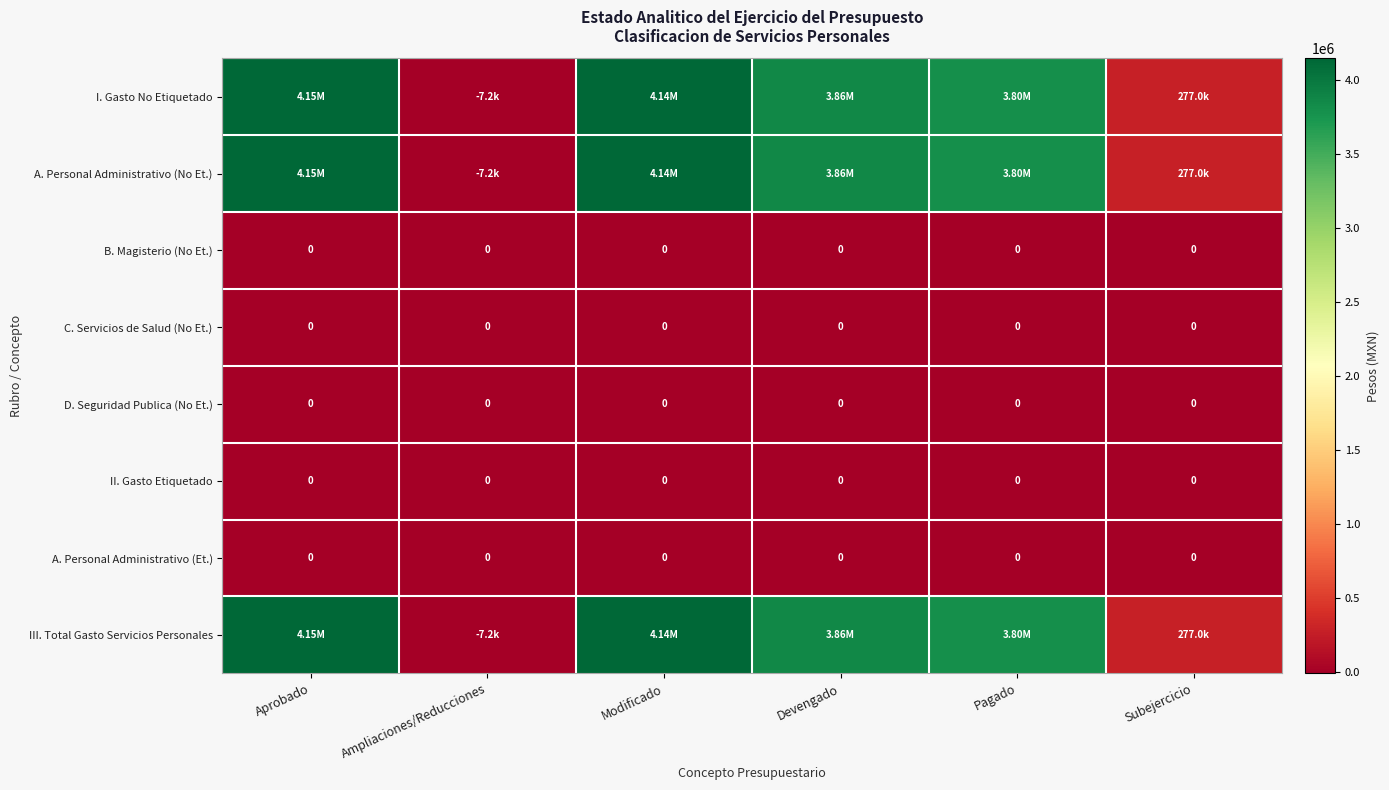

At which category is the sum across all series the highest?

Aprobado